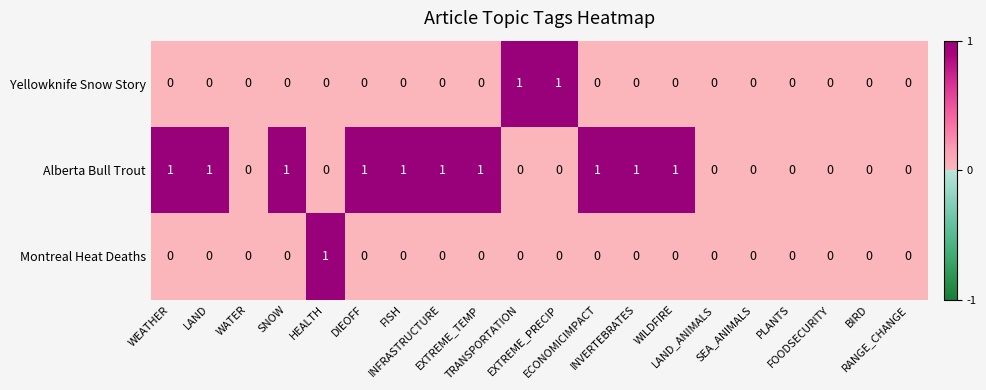

Which series has the largest total across all categories?

Alberta Bull Trout